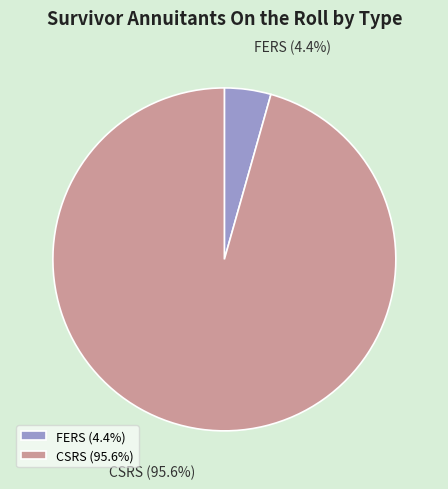

What is the smallest slice in the pie chart?

FERS